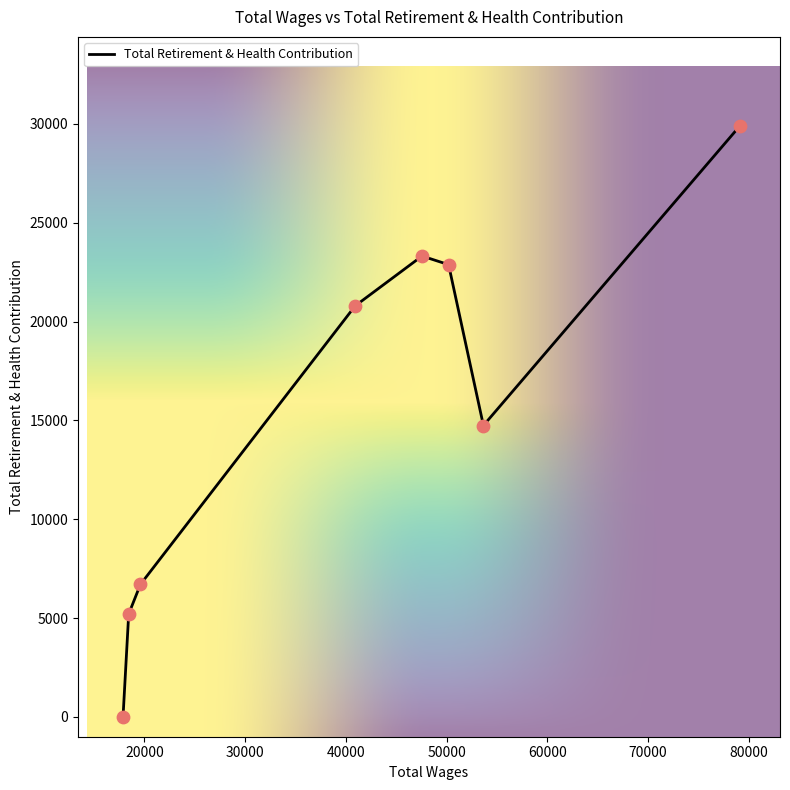

Approximately how many times larger is the value at 53662.0 compared to 47567.0?

0.6